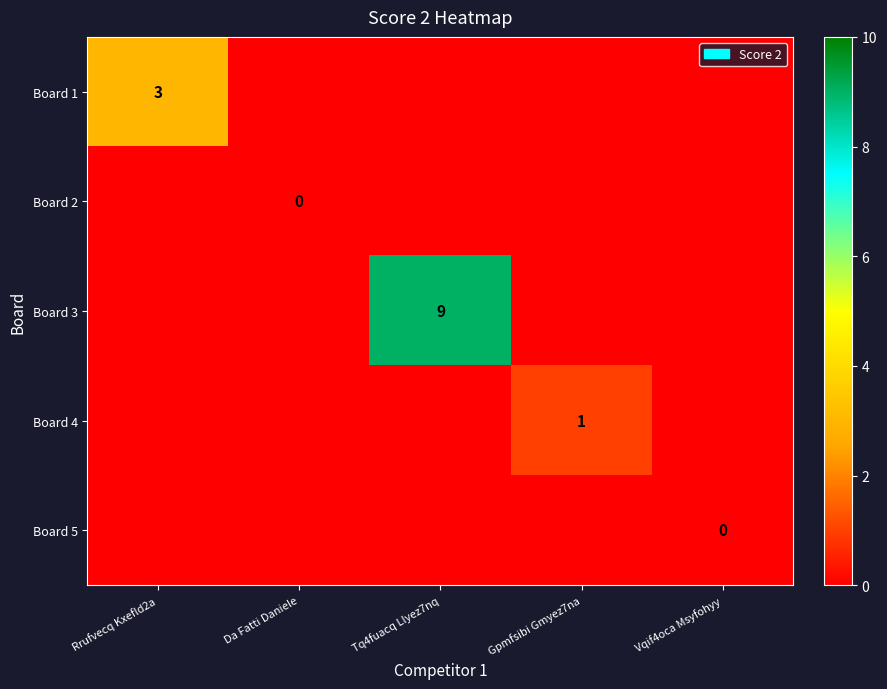

How many data points does each series have?

5